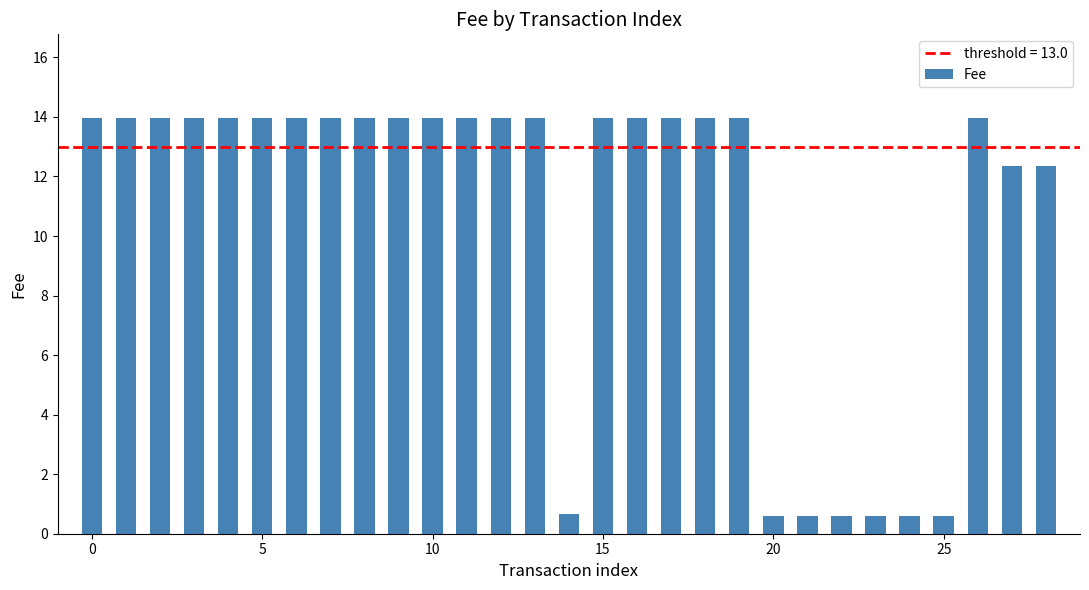

What is the difference between the maximum and minimum values?

13.4